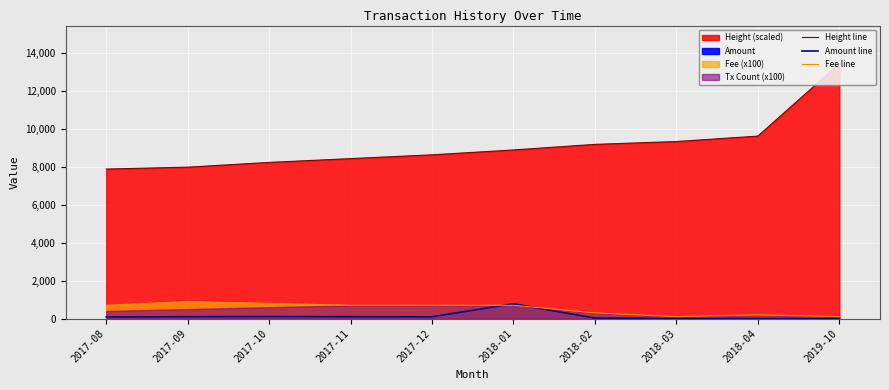

How many interior local peaks does the Amount line series have?

2